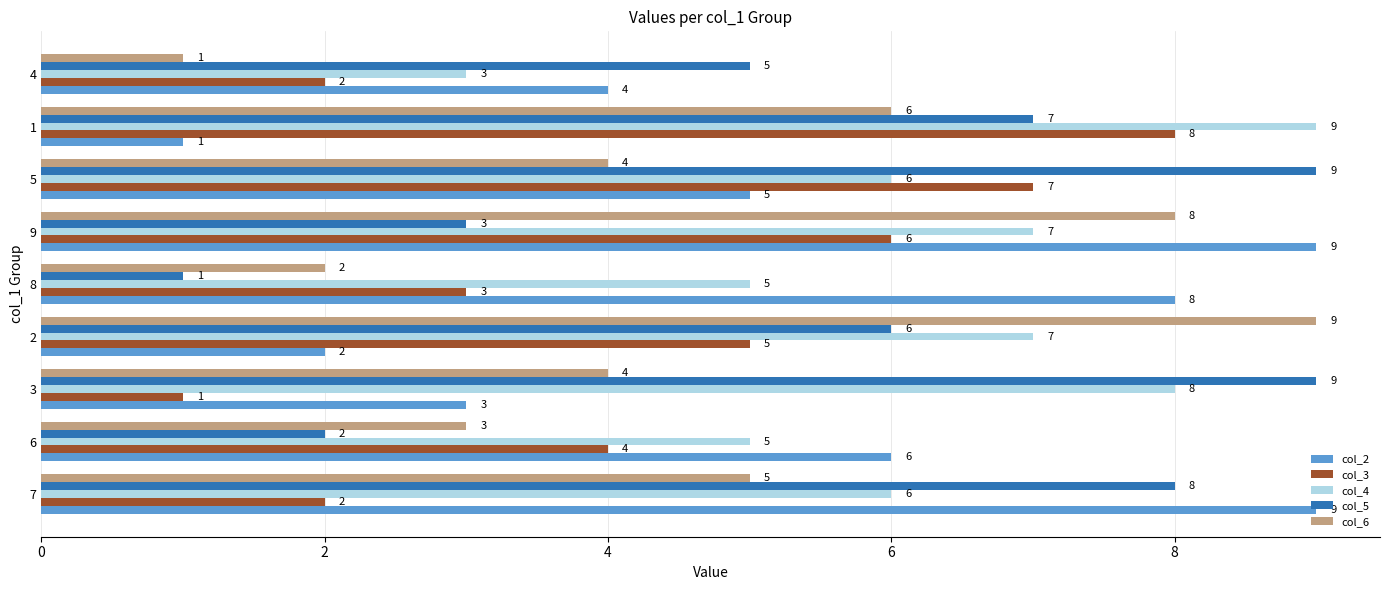

What is the minimum value shown in the chart?

1